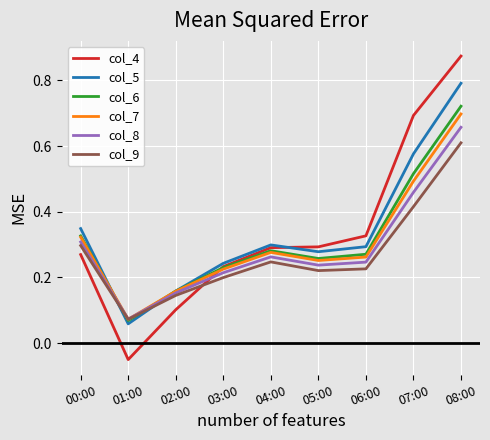

What is the sum of all col_9 values?

2.4